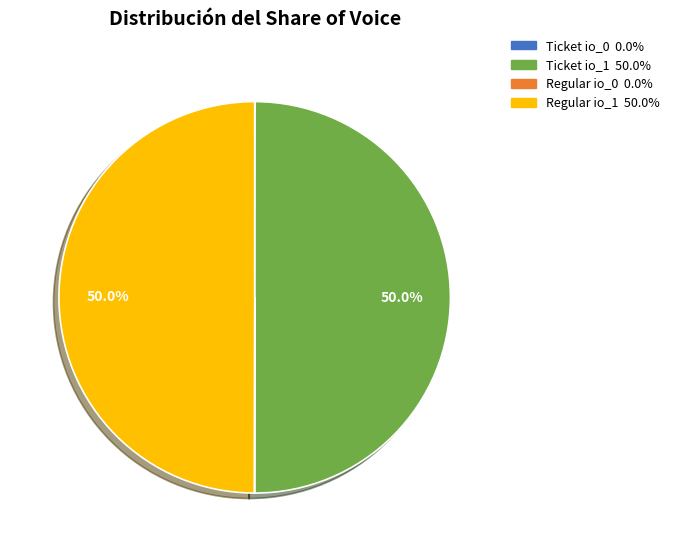

What percentage is NOT represented by Ticket io_1?

50.0%